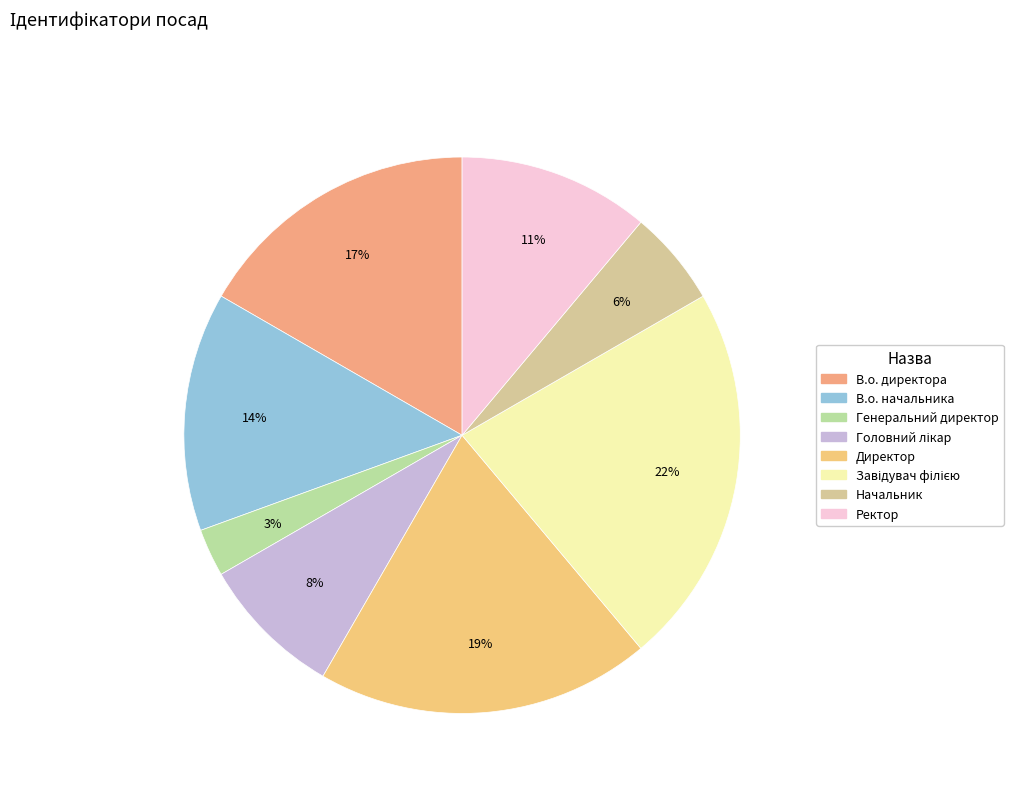

To the nearest percent, what is the average slice percentage?

12%